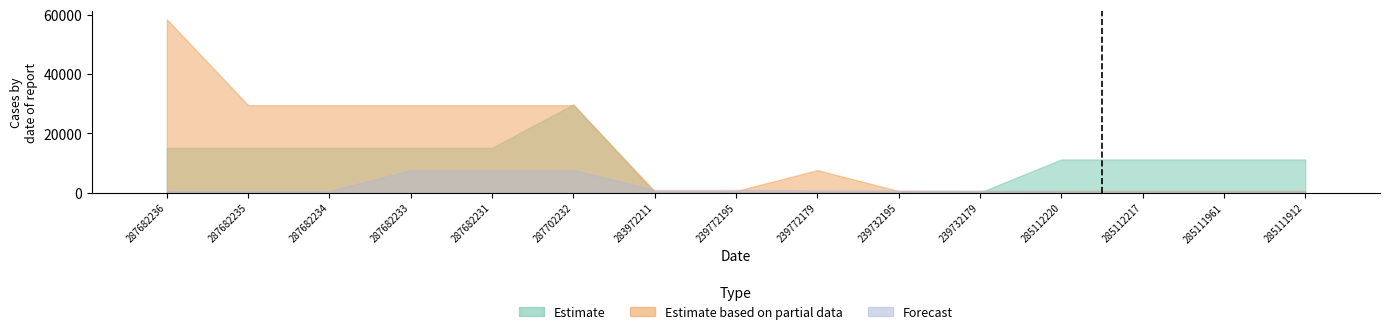

What is the value of the Estimate based on partial data bar at the 2nd from the left?

29491.5